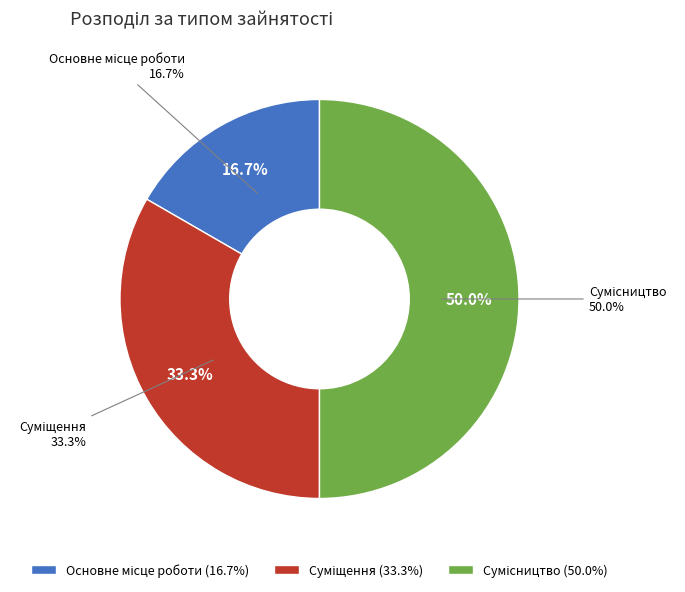

Count the number of slices in the pie.

3